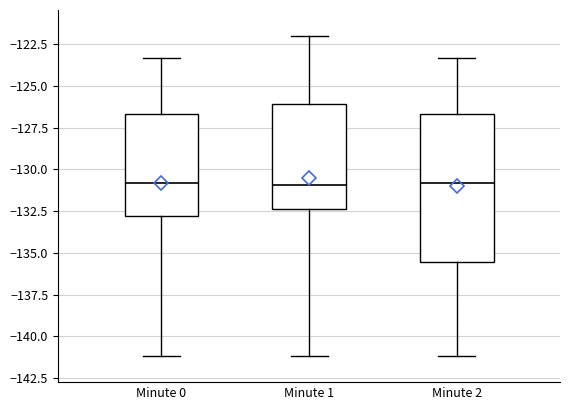

Reading left to right, read every box against the y-axis: the position of its median line, the range the box covers, and the ends of its whiskers. The values are not printed on the chart, so give them approximately, as read against the axis.

Minute 0: median -131.0, box -133.0 to -126.5, whiskers -141.0 to -123.5
Minute 1: median -131.0, box -132.5 to -126.0, whiskers -141.0 to -122.0
Minute 2: median -131.0, box -135.5 to -126.5, whiskers -141.0 to -123.5